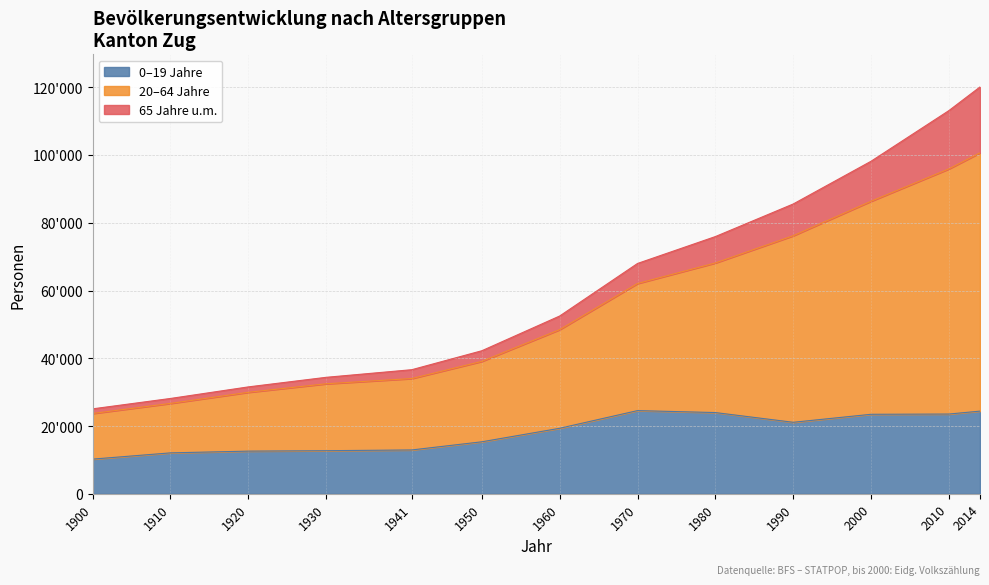

What is the maximum value shown in the chart?

120089